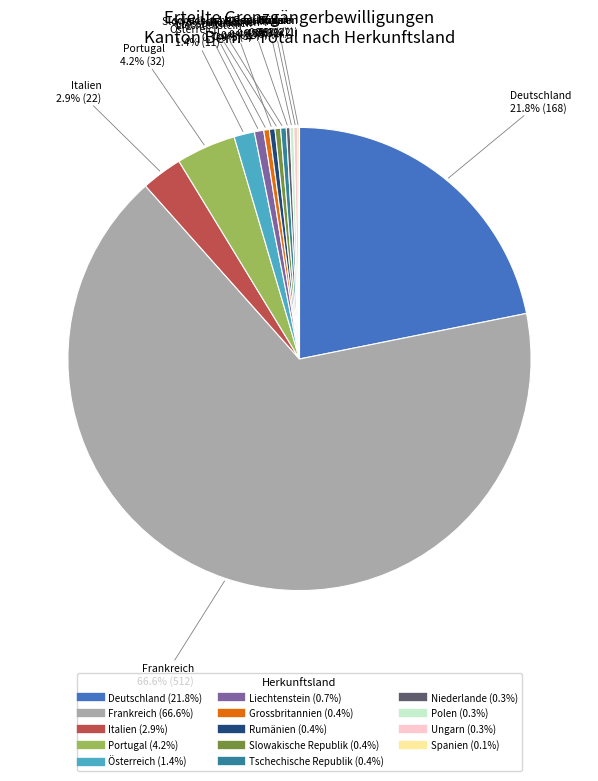

Which slice represents more than half of the pie?

Frankreich